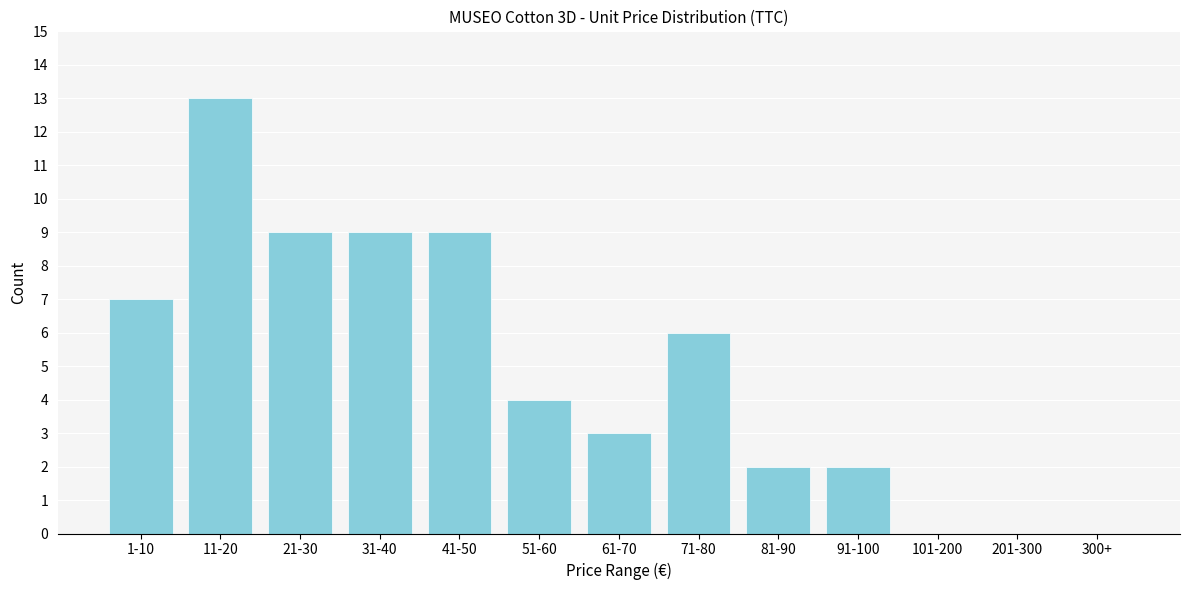

Reading left to right, transcribe all the data shown in this chart.

1-10=7	11-20=13	21-30=9	31-40=9	41-50=9	51-60=4	61-70=3	71-80=6	81-90=2	91-100=2	101-200=0	201-300=0	300+=0